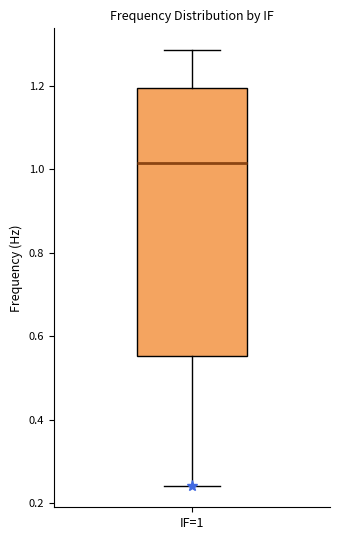

Where is the lower edge of the box for IF=1 on the y-axis? The values are not printed on the chart, so give them approximately, as read against the axis.

0.56